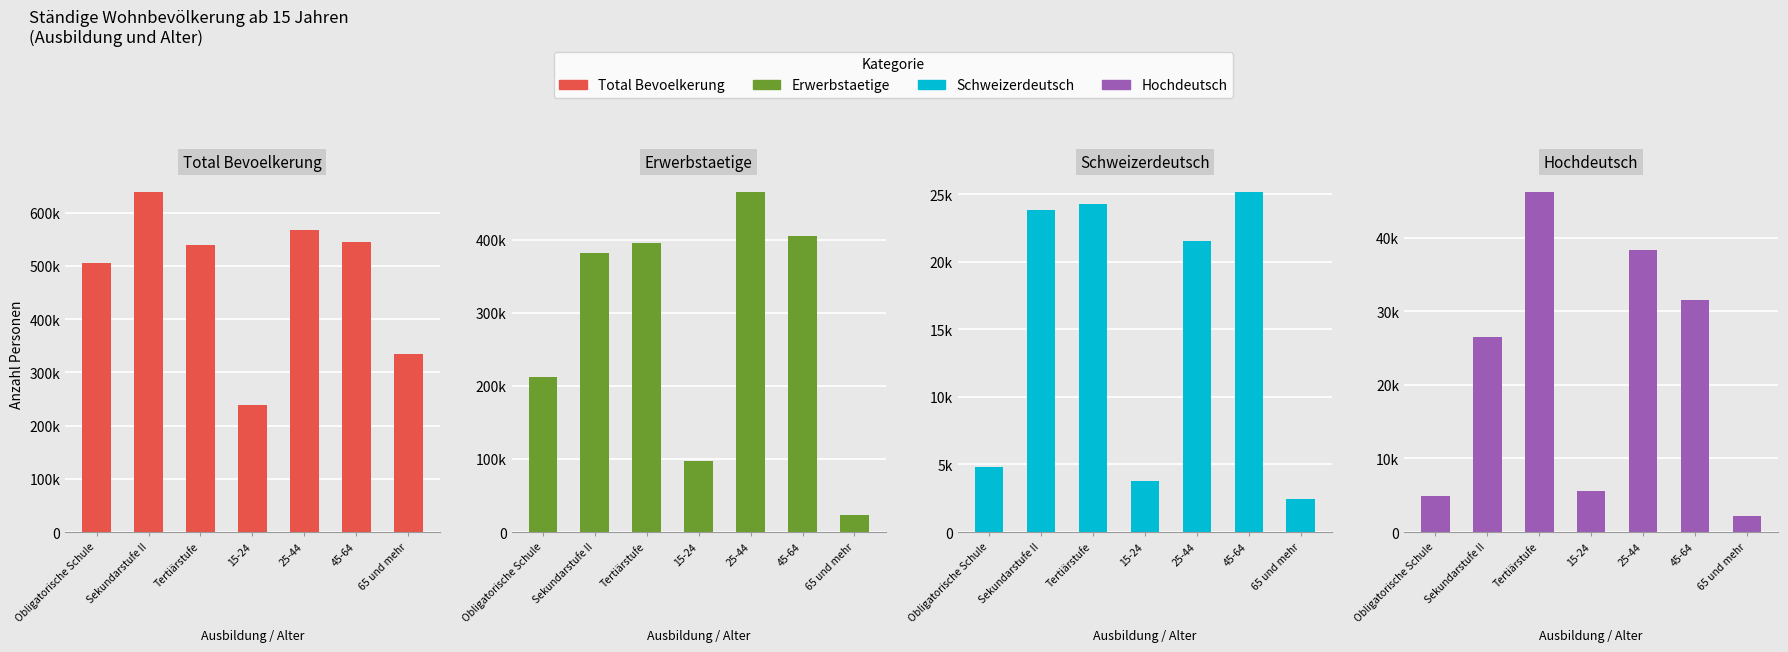

At which label does Schweizerdeutsch reach its peak?

45-64